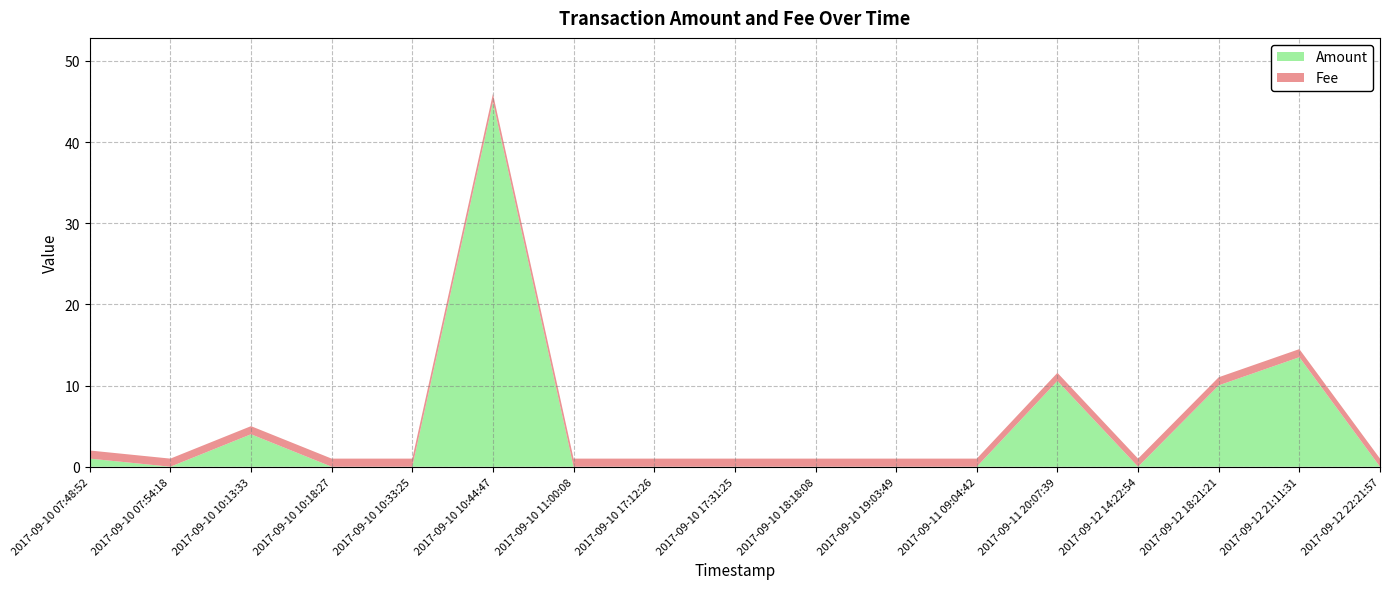

Reading left to right, list all the values displayed in this chart.

Amount: 1.0	0.0	4.0	0.0	0.0	44.9	0.0	0.0	0.0	0.0	0.0	0.0	10.6	0.0	10.0	13.5	0.0
Fee: 1.0	1.0	1.0	1.0	1.0	1.0	1.0	1.0	1.0	1.0	1.0	1.0	1.0	1.0	1.0	1.0	1.0